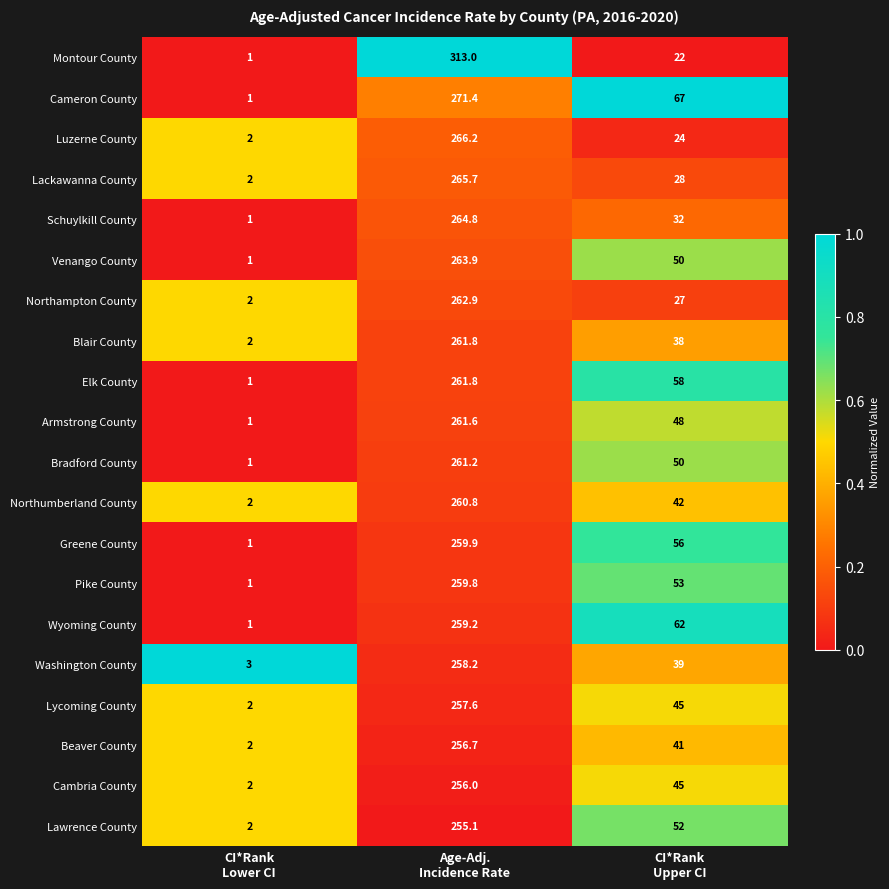

What is the highest value of the Lawrence County series?

255.1